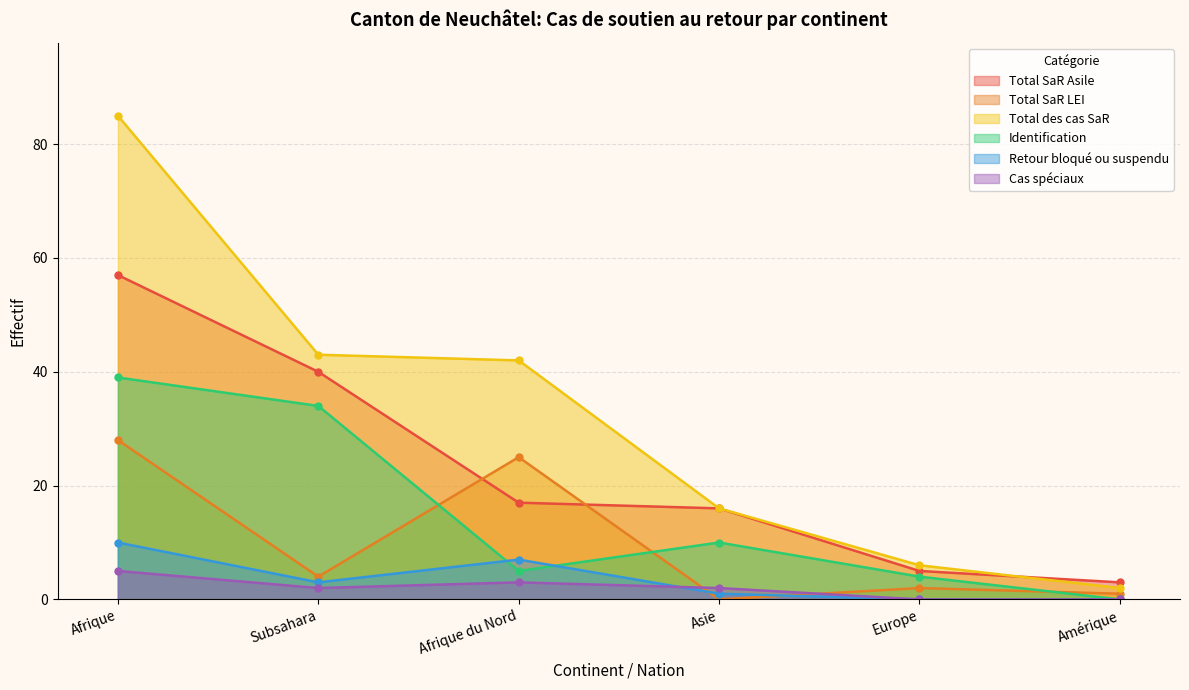

Reading left to right, transcribe all the data shown in this chart.

Total SaR Asile: Afrique=57	Subsahara=40	Afrique du Nord=17	Asie=16	Europe=5	Amérique=3
Total SaR LEI: Afrique=28	Subsahara=4	Afrique du Nord=25	Asie=0	Europe=2	Amérique=1
Total des cas SaR: Afrique=85	Subsahara=43	Afrique du Nord=42	Asie=16	Europe=6	Amérique=2
Identification: Afrique=39	Subsahara=34	Afrique du Nord=5	Asie=10	Europe=4	Amérique=0
Retour bloqué ou suspendu: Afrique=10	Subsahara=3	Afrique du Nord=7	Asie=1	Europe=0	Amérique=0
Cas spéciaux: Afrique=5	Subsahara=2	Afrique du Nord=3	Asie=2	Europe=0	Amérique=0